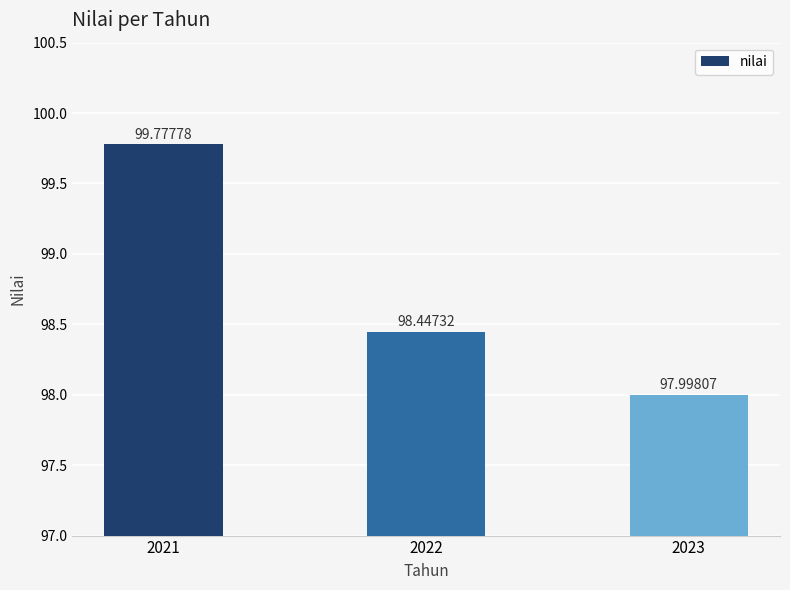

How many series are shown in this chart?

1